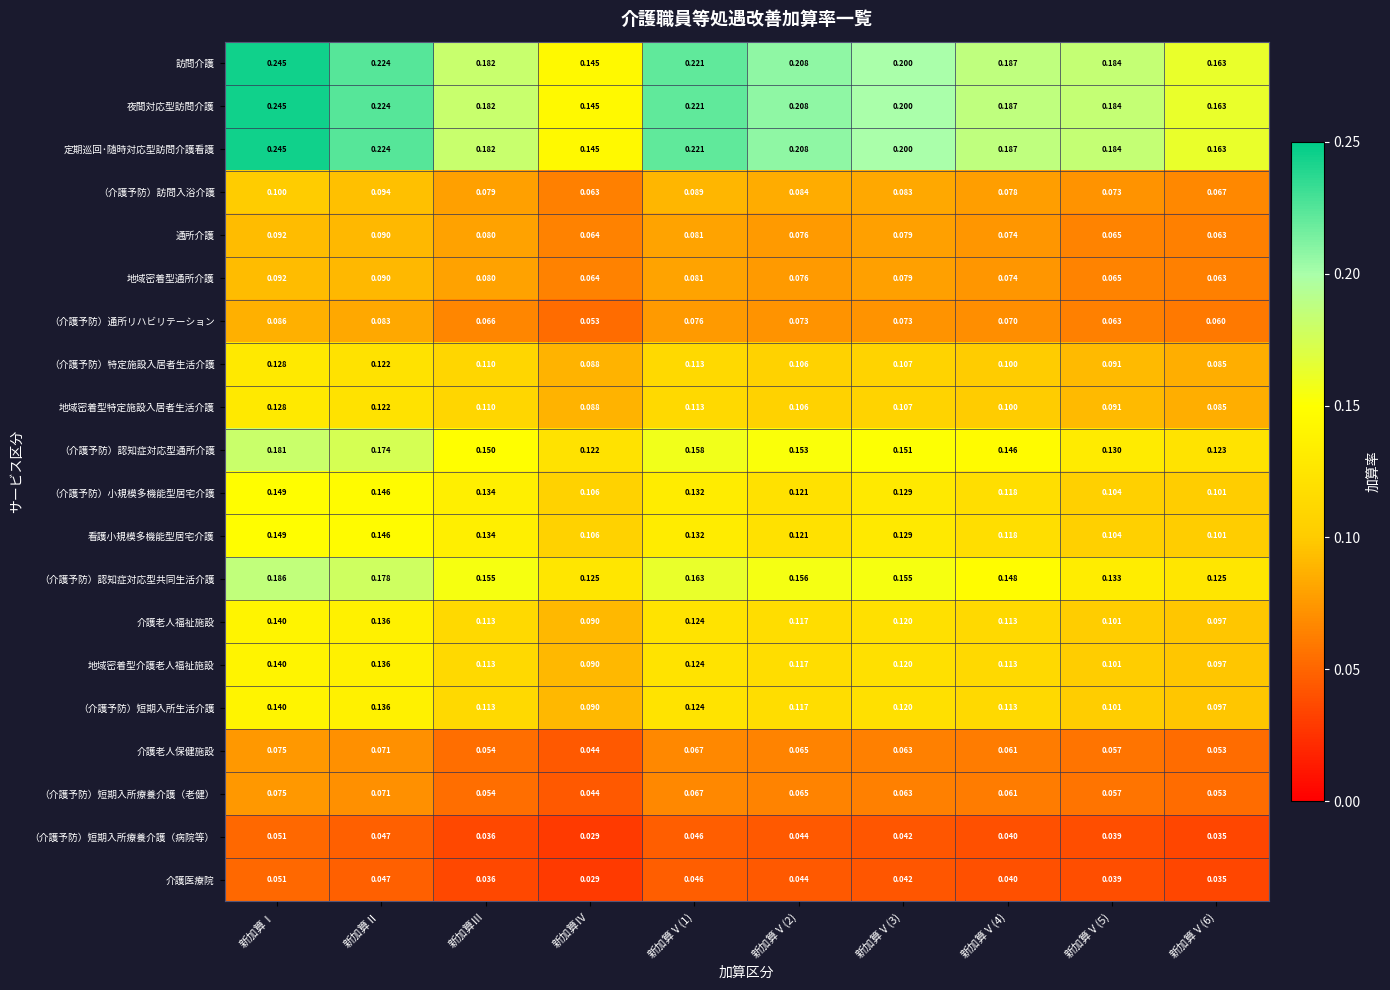

At which label is 地域密着型介護老人福祉施設 closest to 0?

新加算Ⅳ